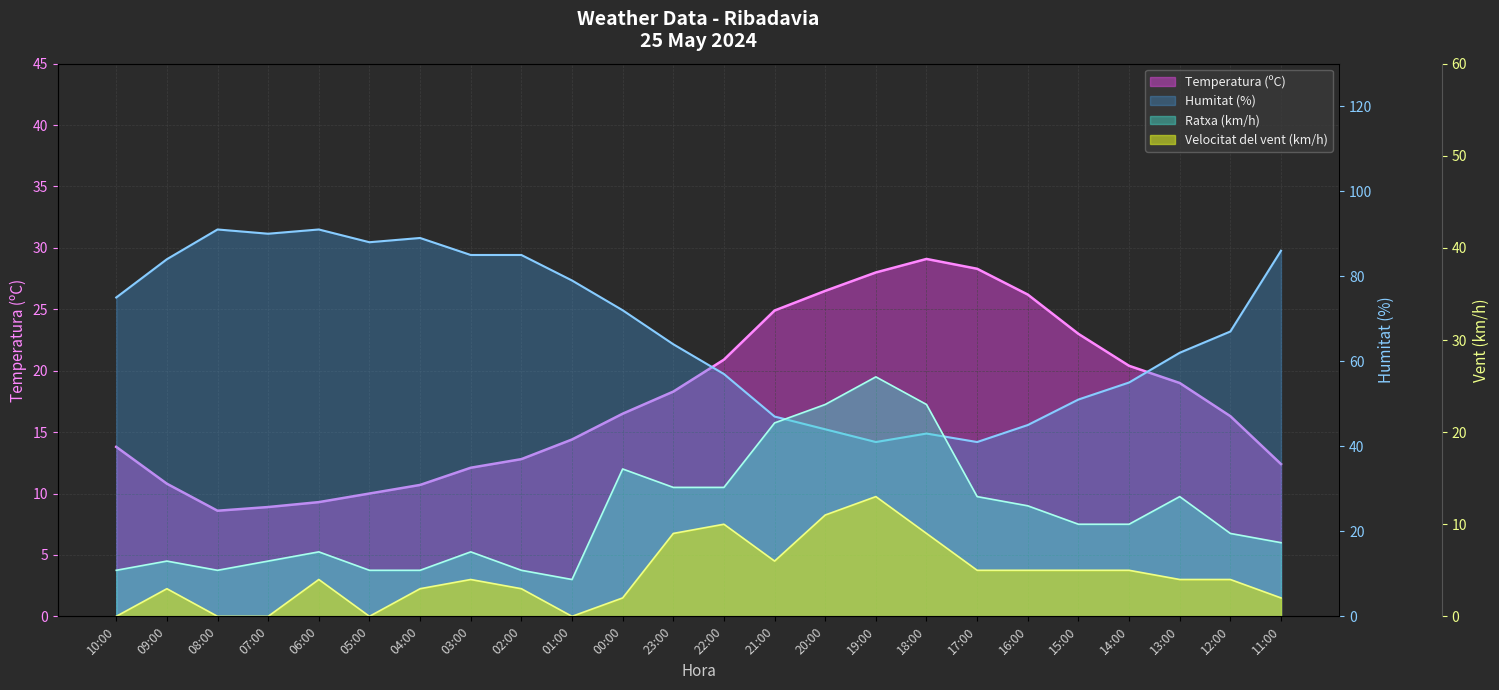

Reading left to right, transcribe all the data shown in this chart.

Temperatura (ºC): 13.8	10.8	8.6	8.9	9.3	10.0	10.7	12.1	12.8	14.4	16.5	18.3	20.9	24.9	26.5	28.0	29.1	28.3	26.2	23.0	20.4	19.0	16.3	12.4
Humitat (%): 75.0	84.0	91.0	90.0	91.0	88.0	89.0	85.0	85.0	79.0	72.0	64.0	57.0	47.0	44.0	41.0	43.0	41.0	45.0	51.0	55.0	62.0	67.0	86.0
Velocitat del vent (km/h): 0.0	3.0	0.0	0.0	4.0	0.0	3.0	4.0	3.0	0.0	2.0	9.0	10.0	6.0	11.0	13.0	9.0	5.0	5.0	5.0	5.0	4.0	4.0	2.0
Ratxa (km/h): 5.0	6.0	5.0	6.0	7.0	5.0	5.0	7.0	5.0	4.0	16.0	14.0	14.0	21.0	23.0	26.0	23.0	13.0	12.0	10.0	10.0	13.0	9.0	8.0